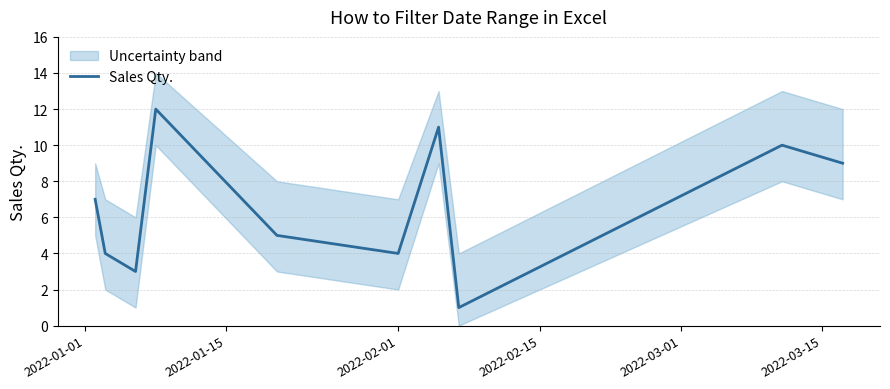

What is the value of the 6th point from the left?

4